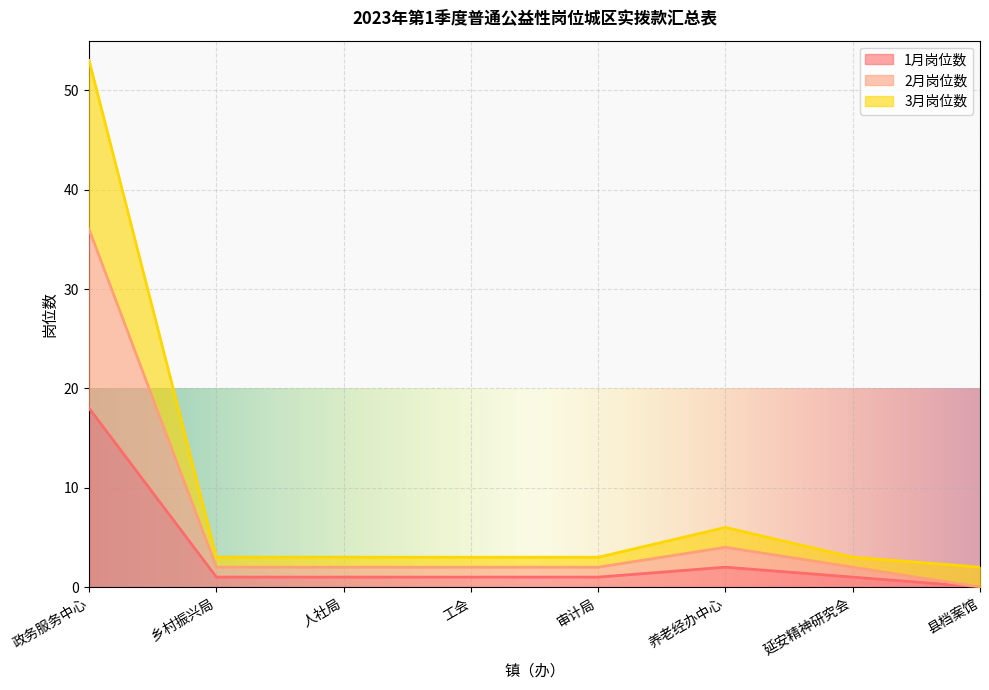

Between 工会 and 延安精神研究会, which is larger?

工会